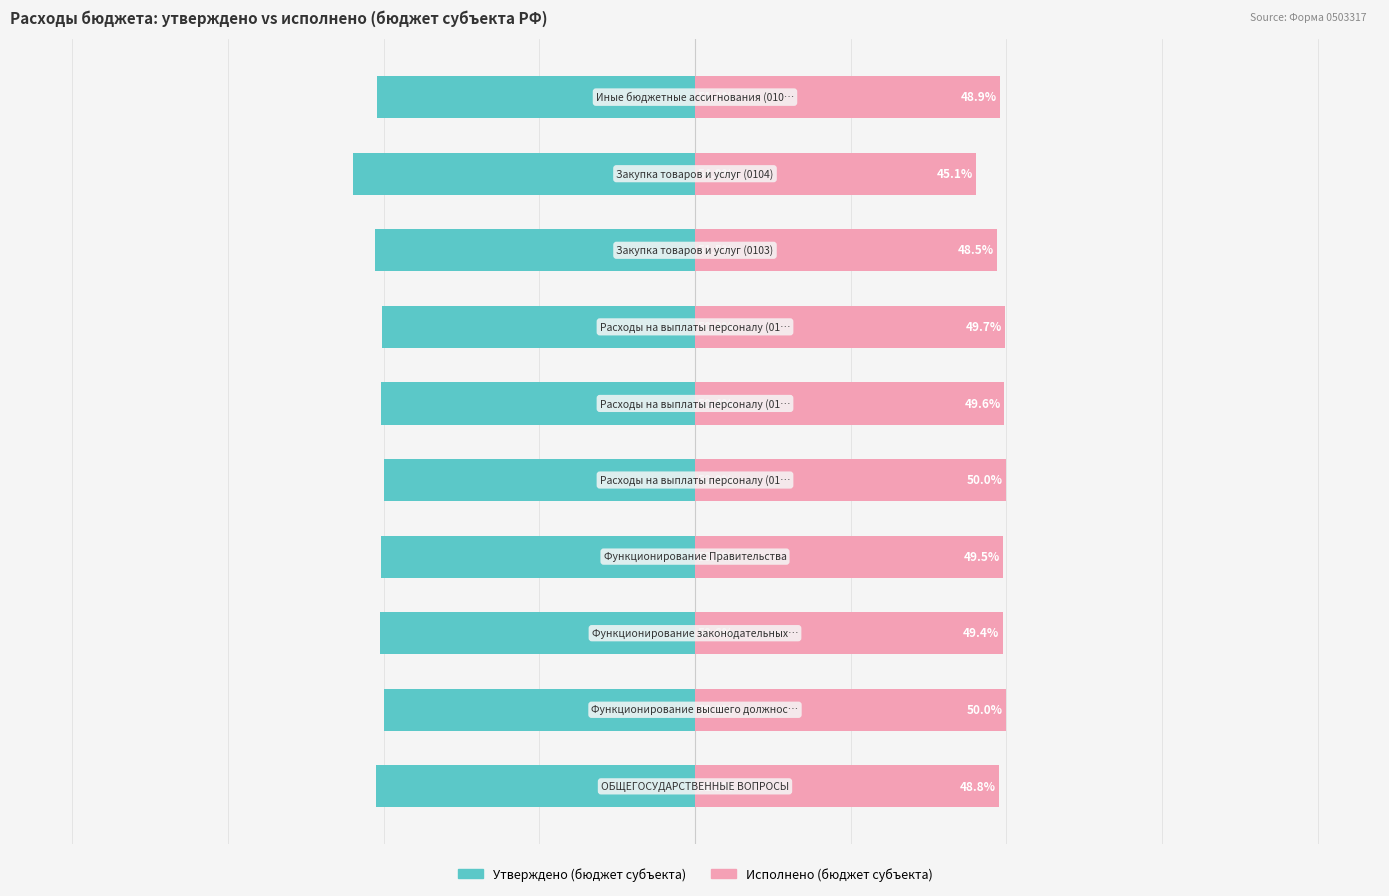

How many bars are there in total?

20